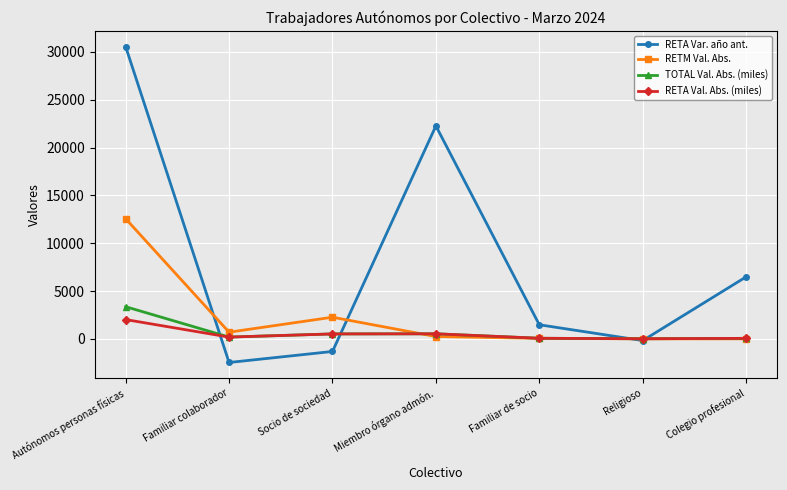

What is the value of the RETA Val. Abs. (miles) point at the 2nd from the left?

183.3